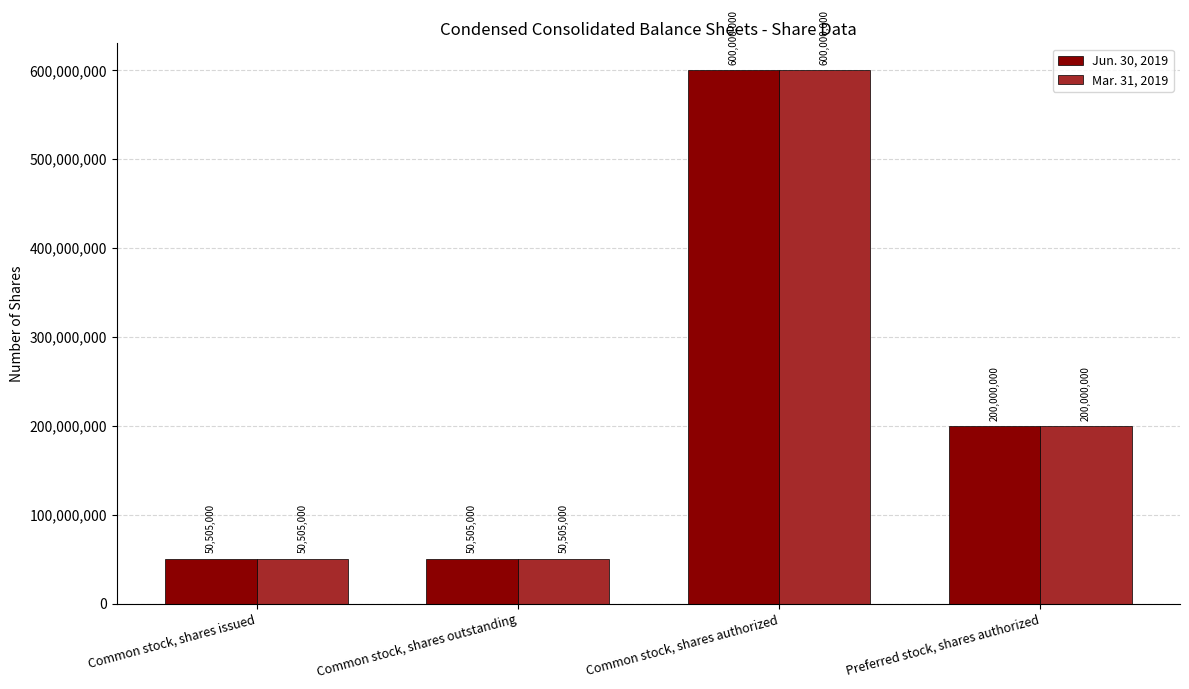

How many bars are there in total?

8